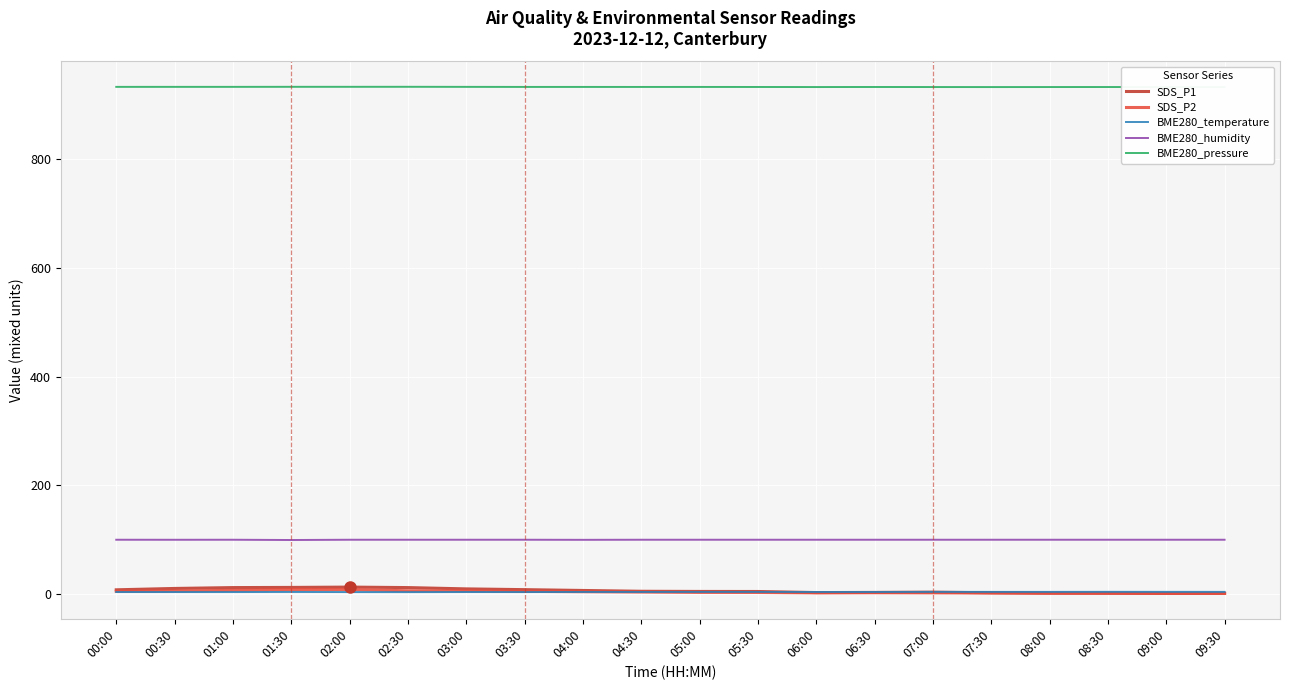

What is the difference between the BME280_humidity values at 08:00 and 01:30?

0.5